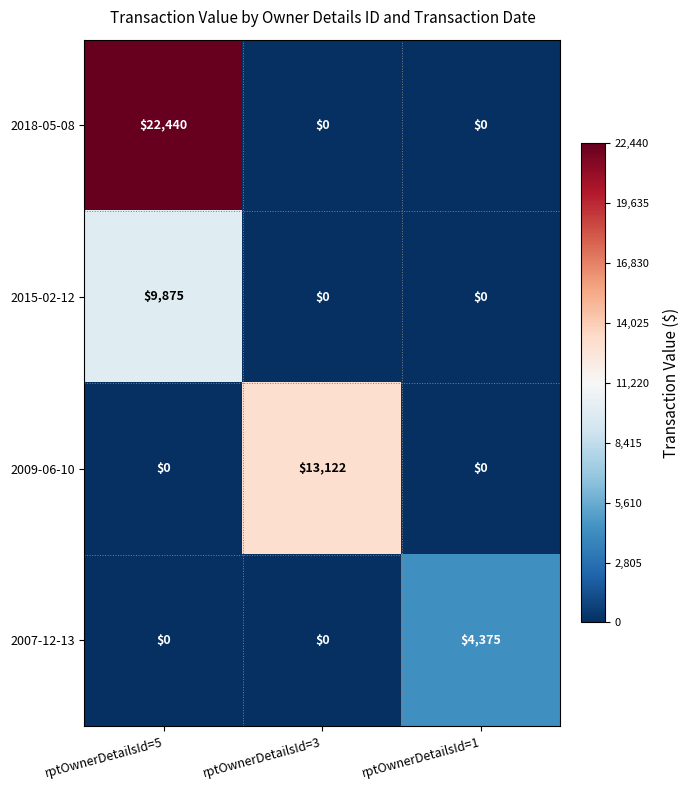

List the series in order of their overall mean, lowest first.

2007-12-13, 2015-02-12, 2009-06-10, 2018-05-08